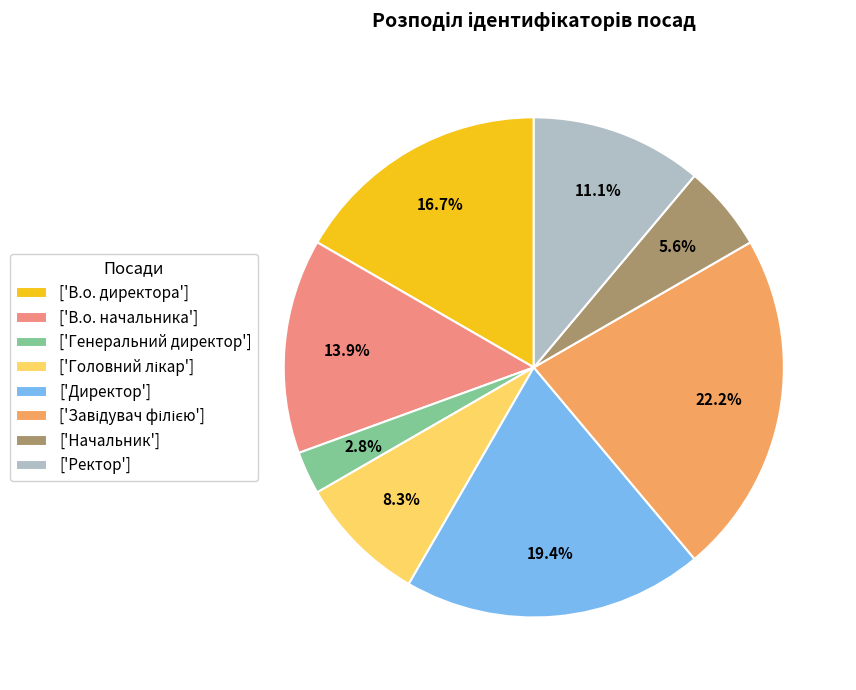

How many slices are in this pie chart?

8